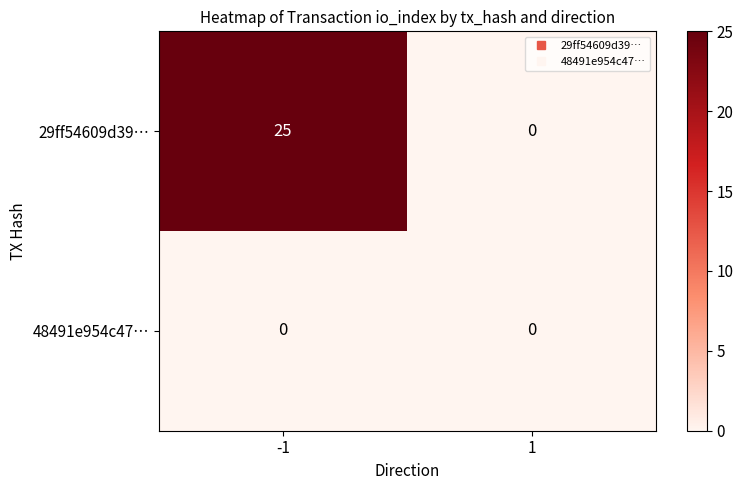

Reading left to right, what are all the values shown in this chart?

29ff54609d39…: 25	0
48491e954c47…: 0	0